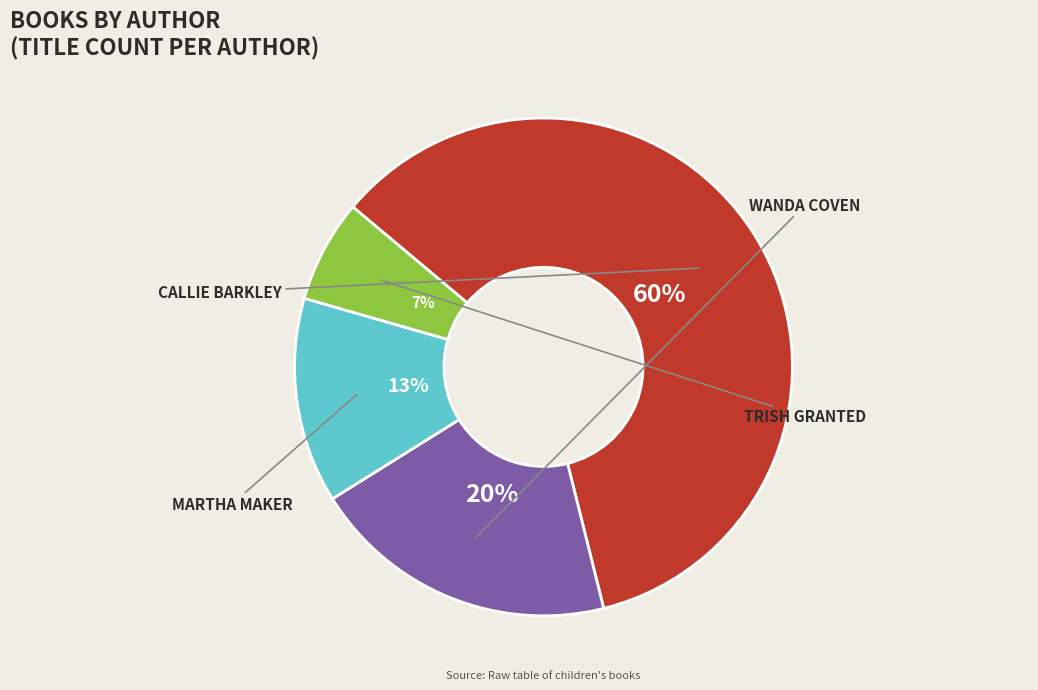

Is there any slice that represents more than half of the pie?

Yes